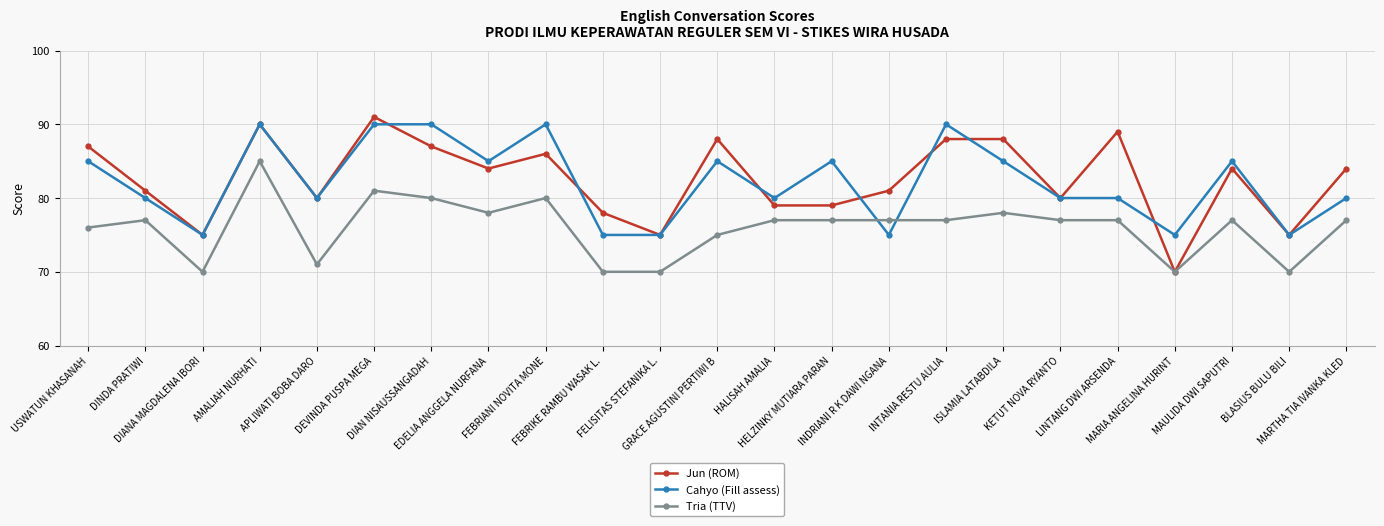

Which series has the widest spread of values?

Jun (ROM)